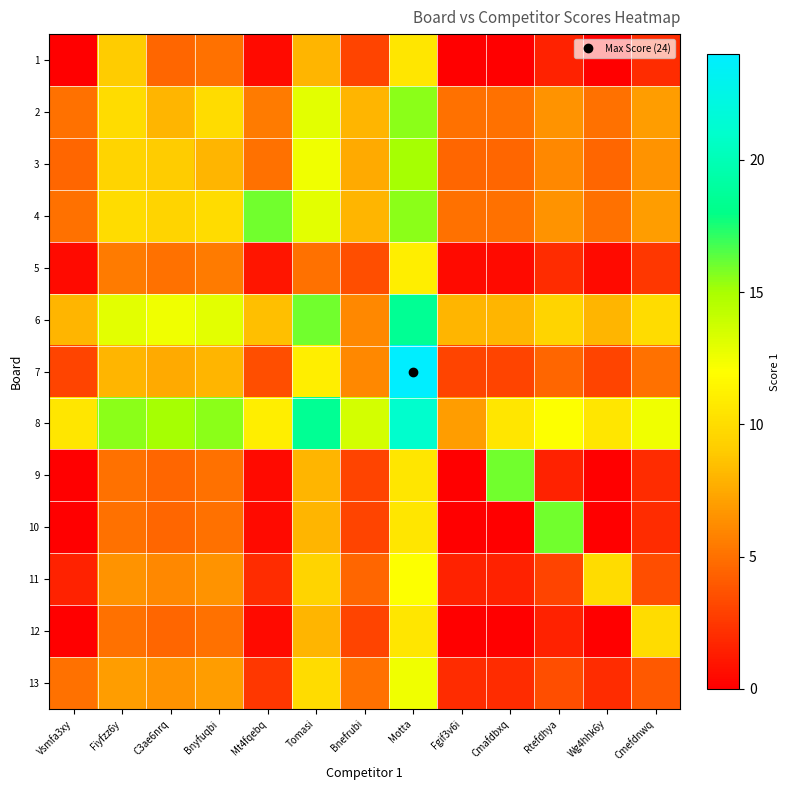

At which category is the sum across all series the highest?

Motta